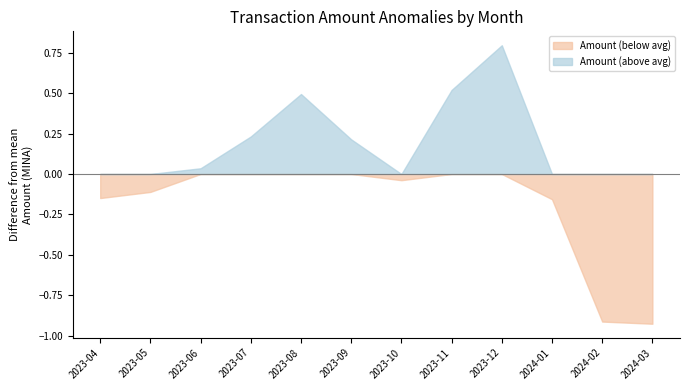

True or false: Fee has a value of 0.0 at 2023-08.

False